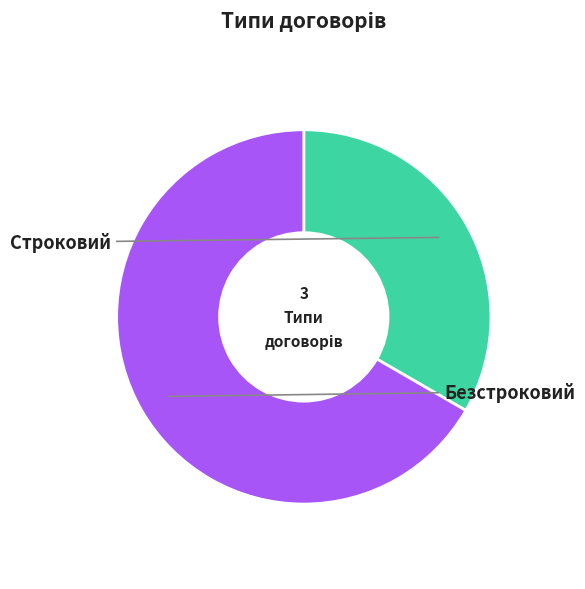

How many slices are in this pie chart?

2